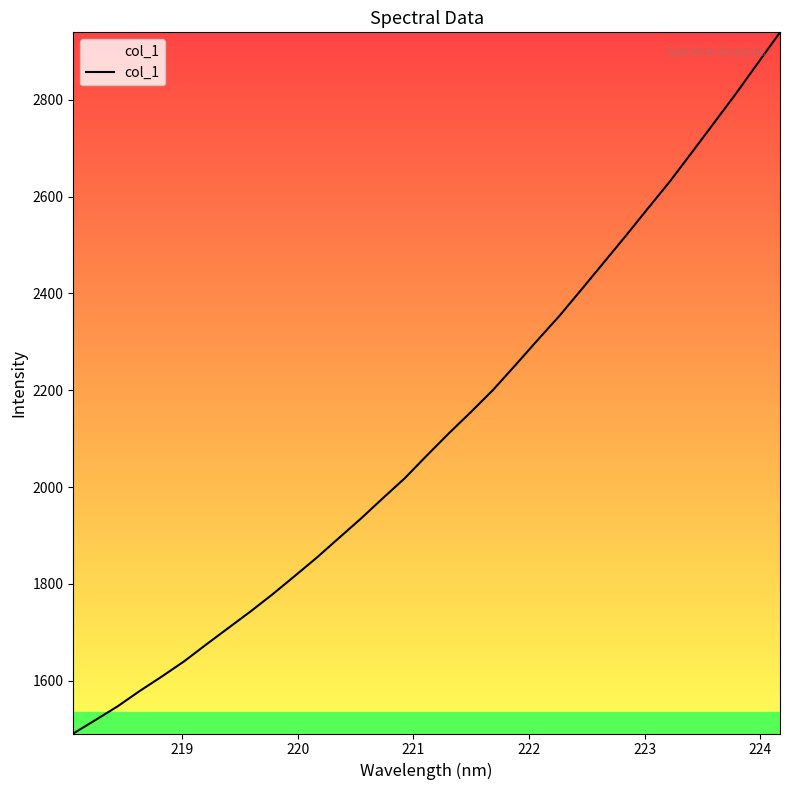

What is the minimum value shown in the chart?

1490.9